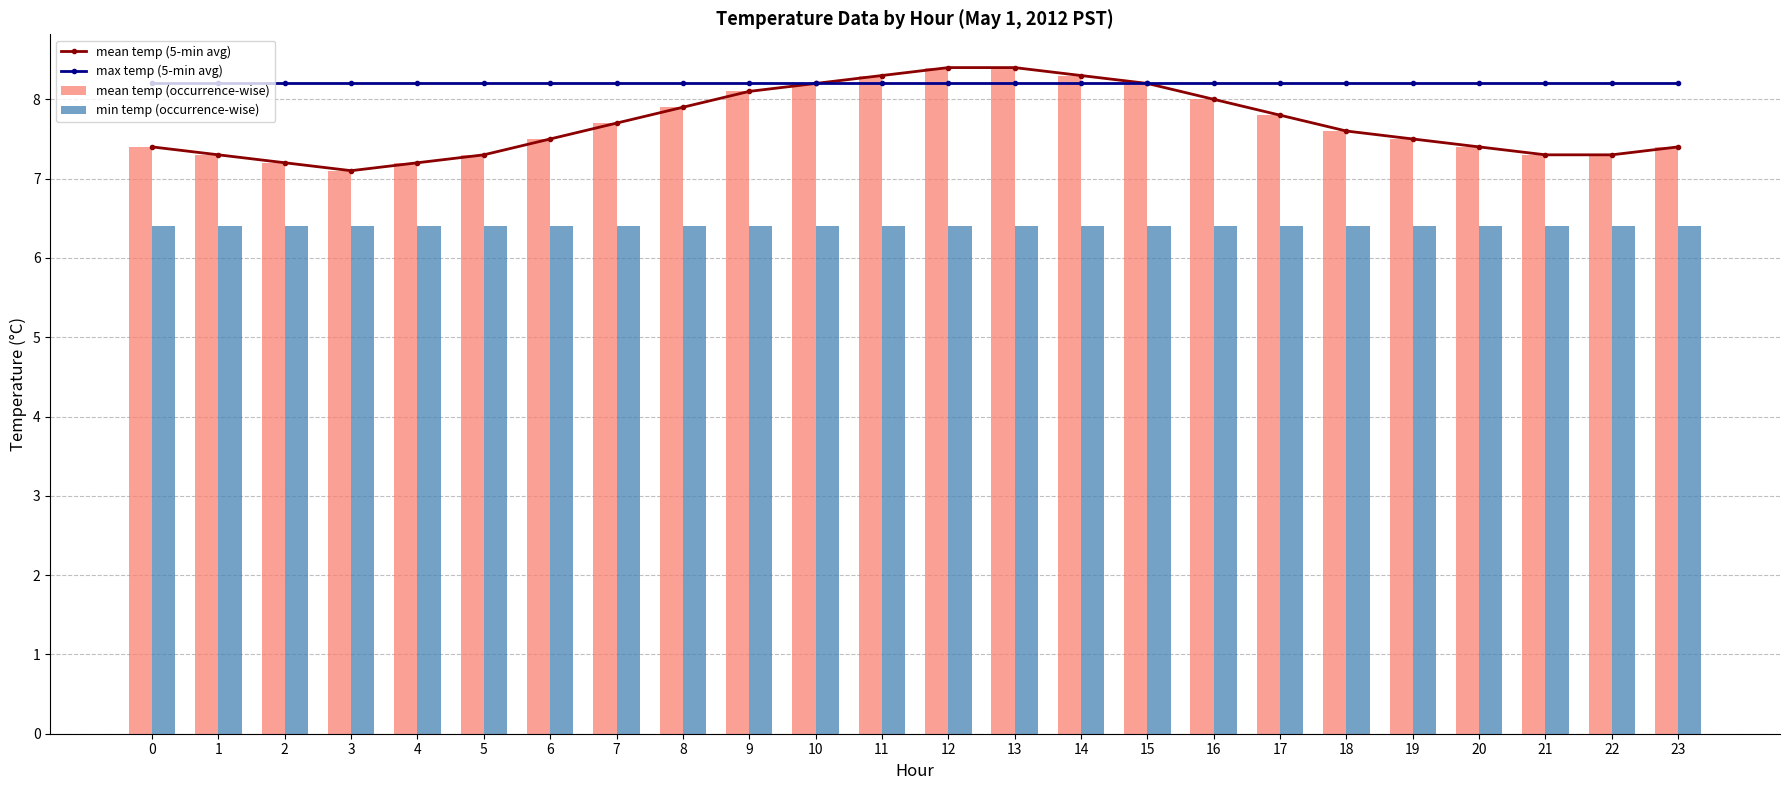

The value of mean temp (5-min avg) at 0 is 7.4. True or false?

True